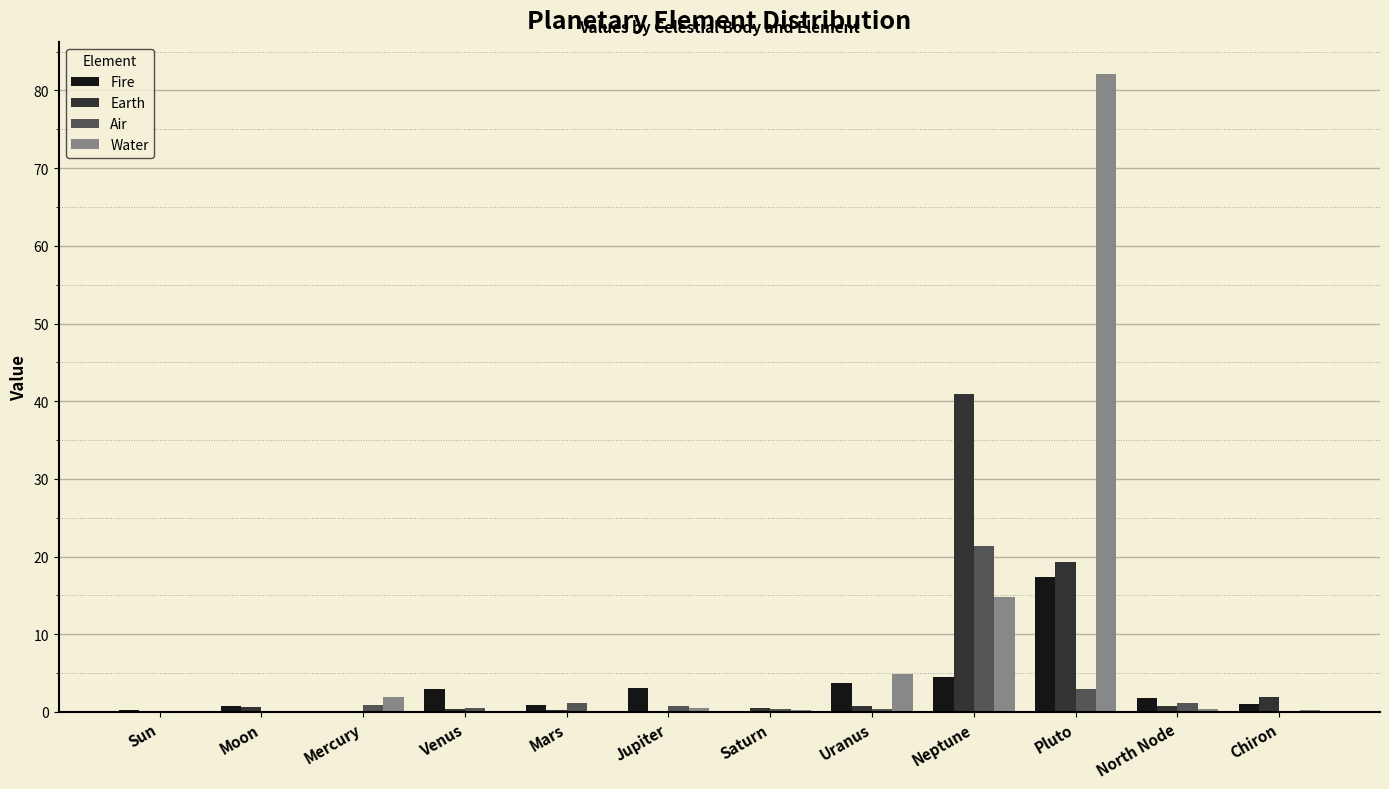

The Air series shows 0.8 at Jupiter. True or false?

True